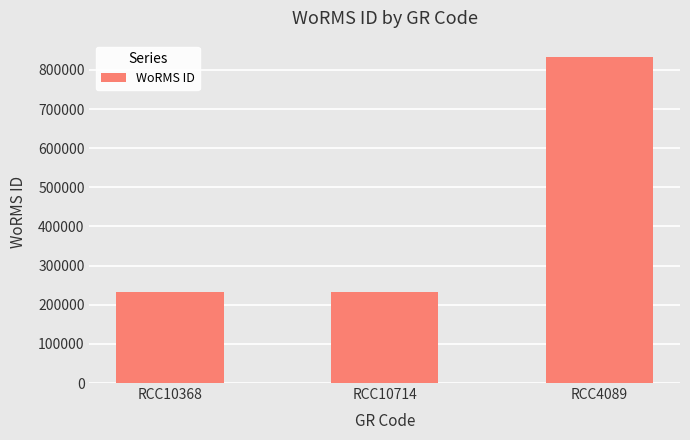

True or false: the data shows 392165 at RCC10368.

False